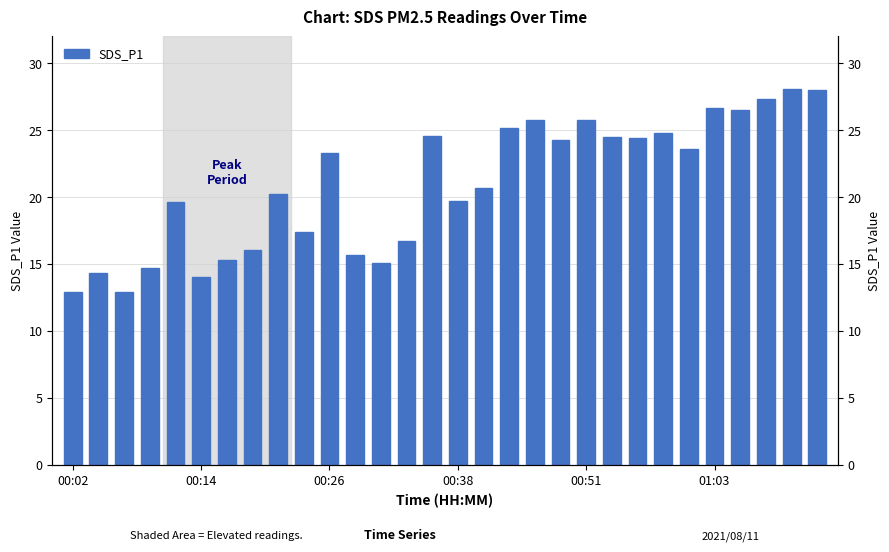

Reading right to left, extract all data points from this chart.

28.0	28.1	27.3	26.5	26.6	23.6	24.8	24.4	24.5	25.7	24.3	25.7	25.1	20.7	19.7	24.6	16.7	15.1	15.7	23.3	17.4	20.2	16.1	15.3	14.0	19.6	14.7	12.9	14.3	12.9